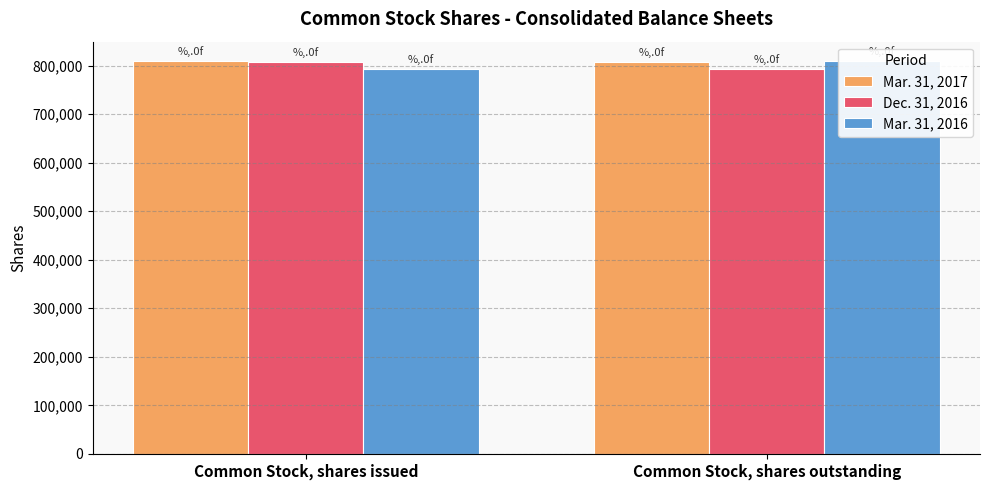

Reading right to left, what are all the values shown in this chart?

Mar. 31, 2017: Common Stock, shares outstanding=807329	Common Stock, shares issued=808704
Dec. 31, 2016: Common Stock, shares outstanding=792387	Common Stock, shares issued=807329
Mar. 31, 2016: Common Stock, shares outstanding=808704	Common Stock, shares issued=792387